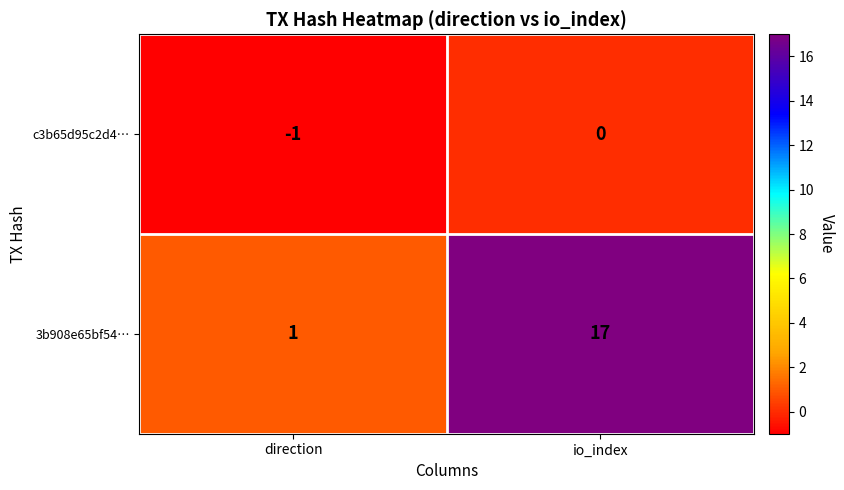

Count the number of categories in the chart.

2